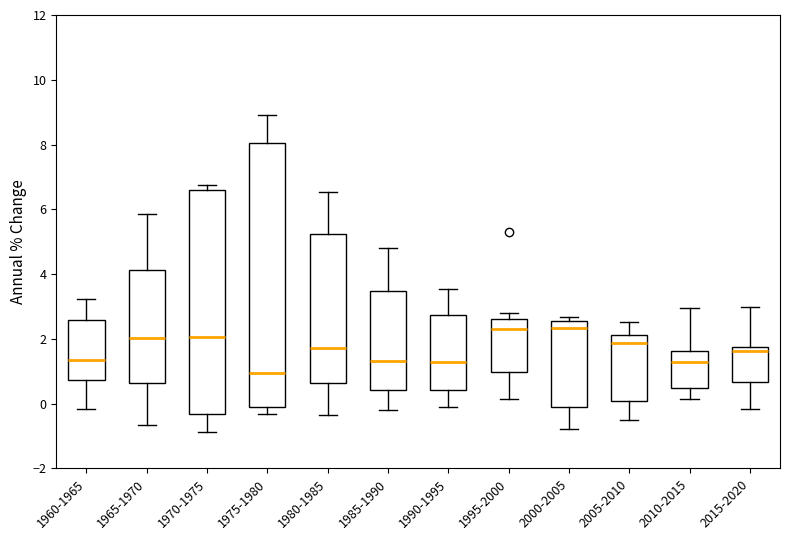

Reading left to right, transcribe this box plot: for each box, give where its median line is, the range the box spans, and where its two whiskers end, as read against the y-axis. The values are not printed on the chart, so give them approximately, as read against the axis.

1960-1965: median 1.4, box 0.8 to 2.6, whiskers -0.2 to 3.2
1965-1970: median 2.0, box 0.6 to 4.2, whiskers -0.6 to 5.8
1970-1975: median 2.0, box -0.4 to 6.6, whiskers -0.8 to 6.8
1975-1980: median 1.0, box 0.0 to 8.0, whiskers -0.4 to 9.0
1980-1985: median 1.8, box 0.6 to 5.2, whiskers -0.4 to 6.6
1985-1990: median 1.4, box 0.4 to 3.4, whiskers -0.2 to 4.8
1990-1995: median 1.4, box 0.4 to 2.8, whiskers -0.2 to 3.6
1995-2000: median 2.4, box 1.0 to 2.6, whiskers 0.2 to 2.8
2000-2005: median 2.4, box 0.0 to 2.6, whiskers -0.8 to 2.6 (just above the box's upper edge)
2005-2010: median 1.8, box 0.0 to 2.2, whiskers -0.6 to 2.6
2010-2015: median 1.4, box 0.4 to 1.6, whiskers 0.2 to 3.0
2015-2020: median 1.6, box 0.6 to 1.8, whiskers -0.2 to 3.0